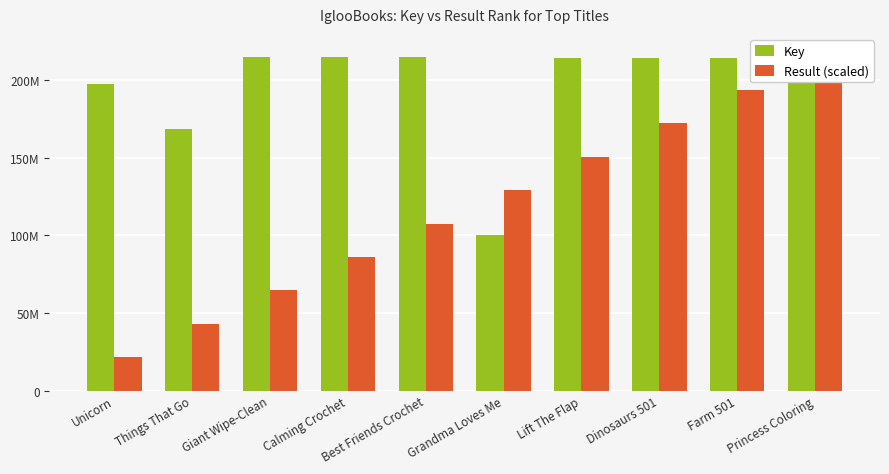

Where does the Result (scaled) series first go above 129241299?

Grandma Loves Me